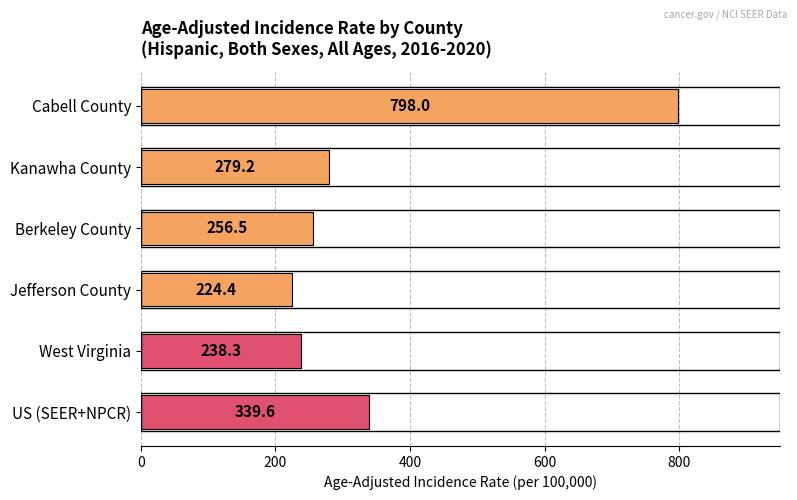

List the labels in order of value, largest first.

Cabell County, US (SEER+NPCR), Kanawha County, Berkeley County, West Virginia, Jefferson County